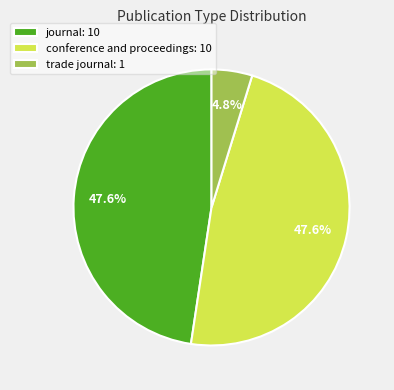

Which slice is the smallest?

trade journal: 1